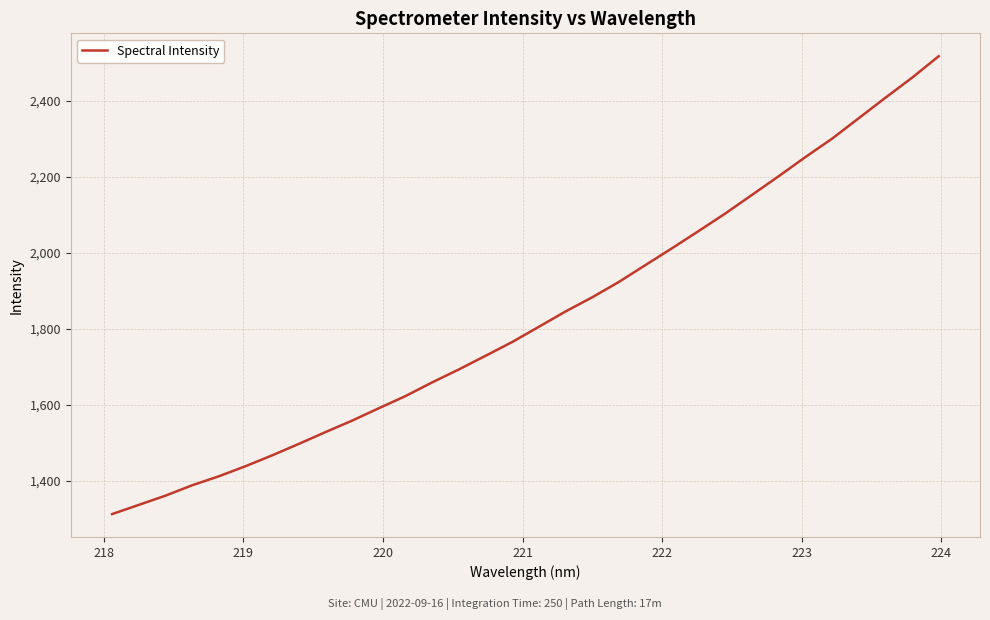

What is the maximum value shown in the chart?

2517.0